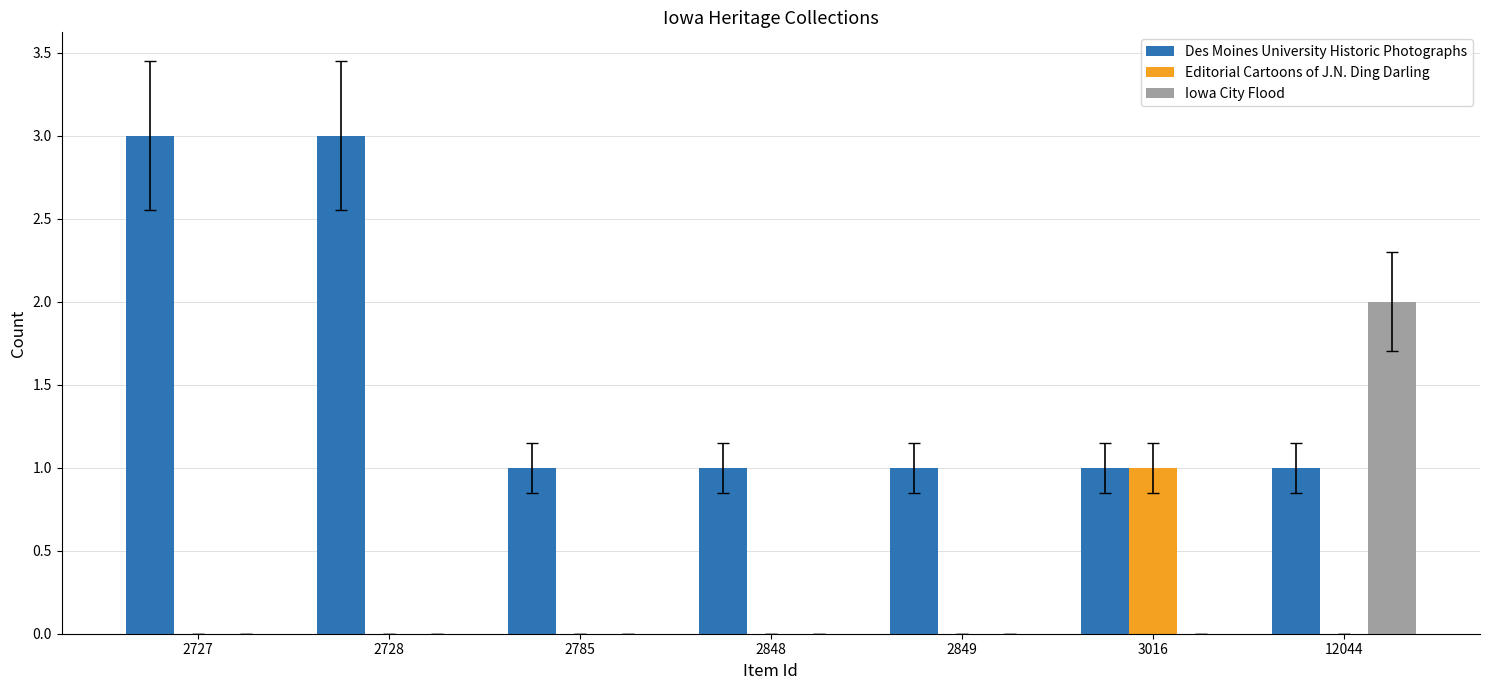

Which series has the largest total across all categories?

Des Moines University Historic Photographs